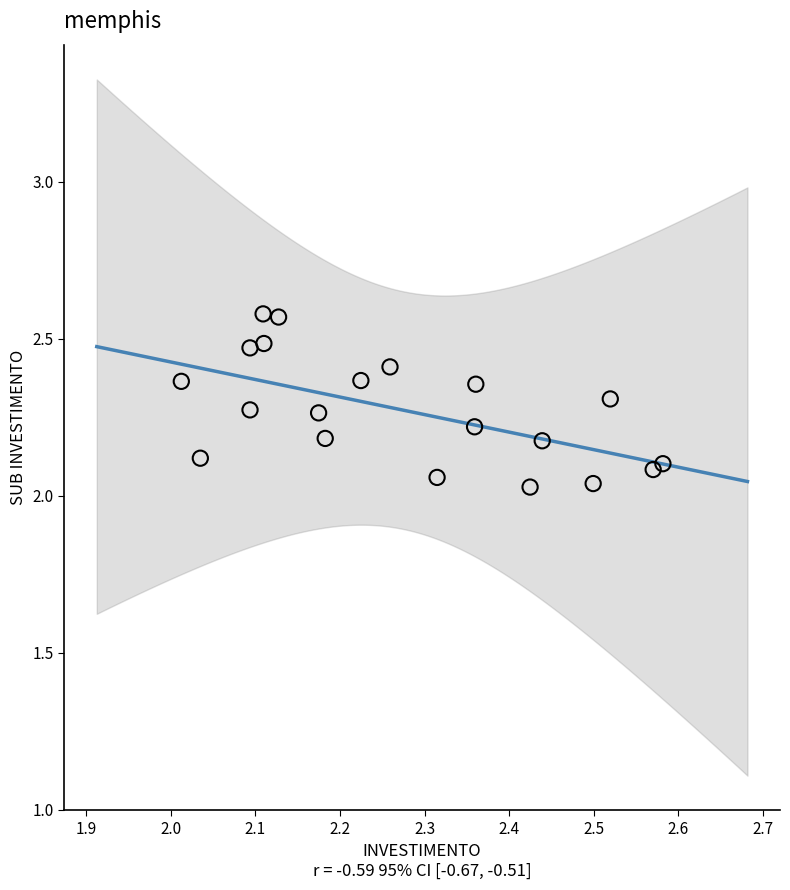

What is the range of Y values (max minus min)?

0.6